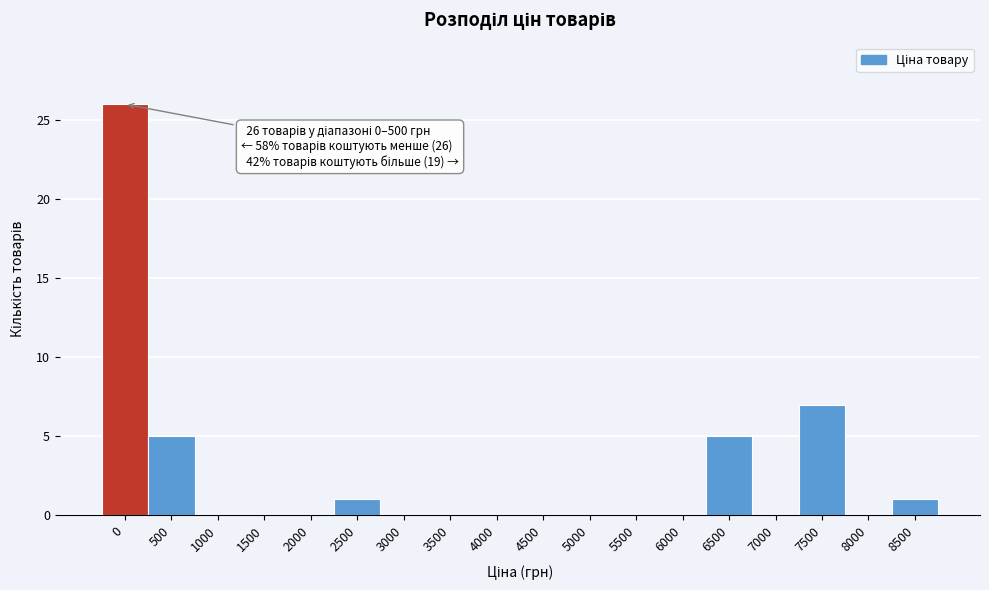

Reading left to right, extract all data points from this chart.

0=26	500=5	1000=0	1500=0	2000=0	2500=1	3000=0	3500=0	4000=0	4500=0	5000=0	5500=0	6000=0	6500=5	7000=0	7500=7	8000=0	8500=1